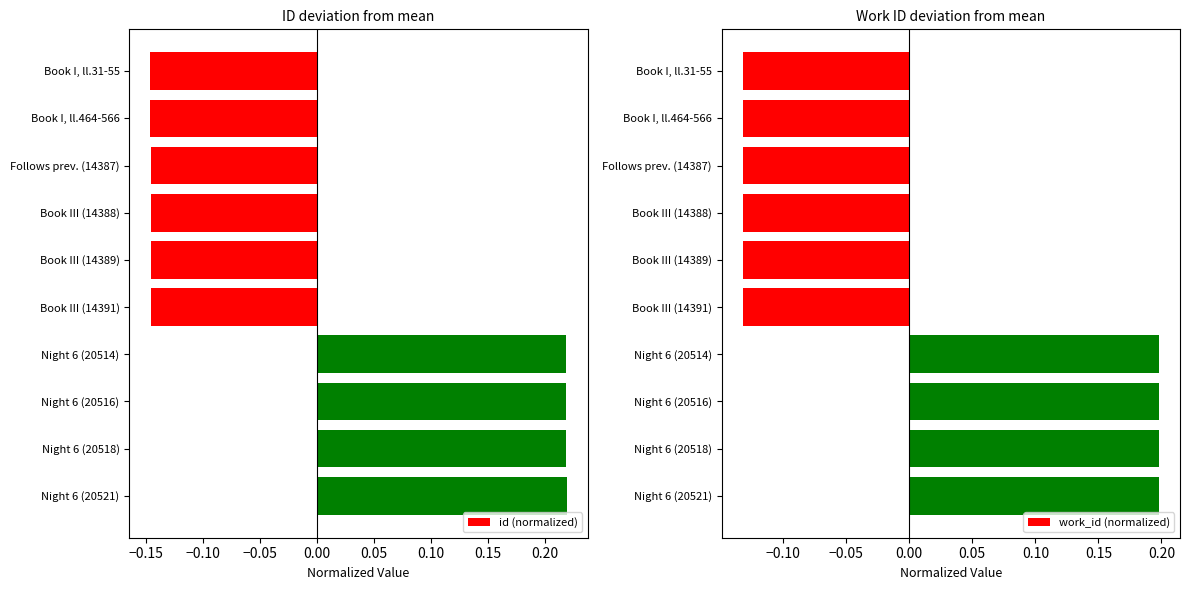

Rank the categories by id (normalized) value from highest to lowest.

Night 6 (20521), Night 6 (20518), Night 6 (20516), Night 6 (20514), Book III (14391), Book III (14389), Book III (14388), Follows prev. (14387), Book I, ll.464-566, Book I, ll.31-55